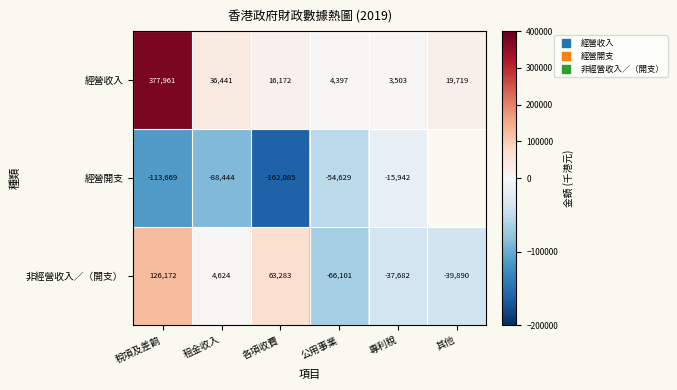

How many values in 非經營收入∕（開支） are above zero?

3